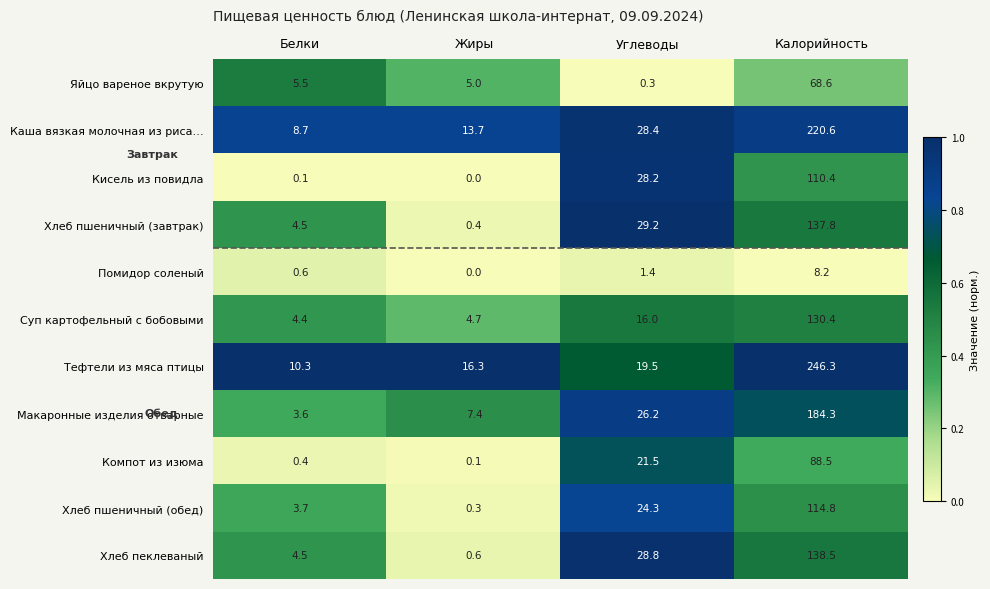

Read the Компот из изюма value at Белки.

0.4